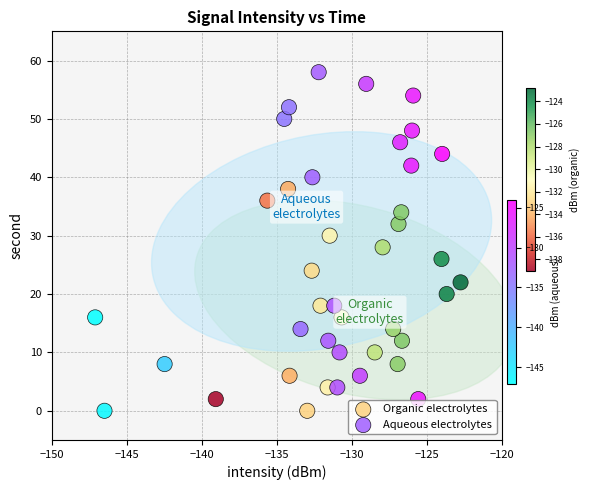

Which series contains the highest Y value?

Aqueous electrolytes